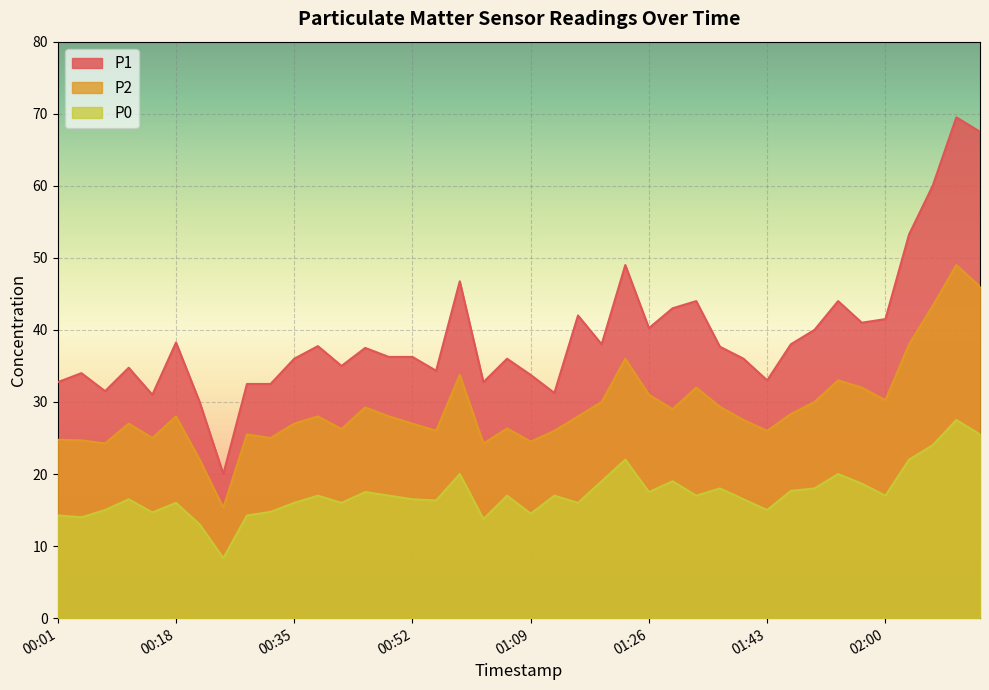

What is the maximum value for P2?

49.0